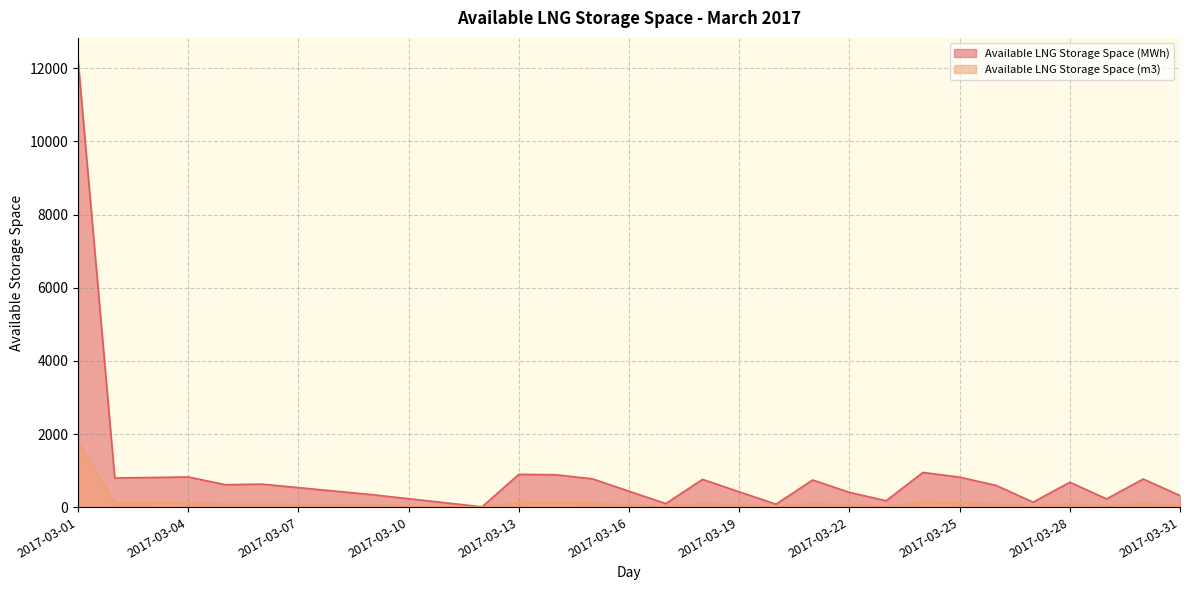

True or false: Available LNG Storage Space (m3) has more than 2 points higher than both neighbors.

True